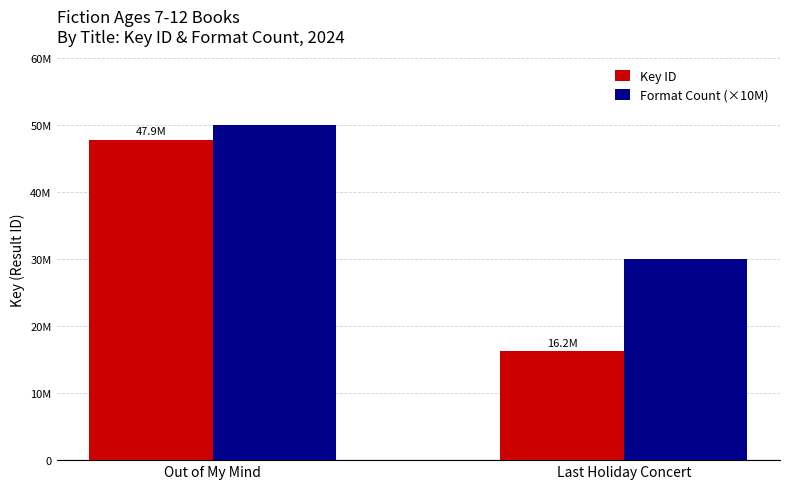

Between Out of My Mind and Last Holiday Concert, which series saw the biggest shift?

Key ID